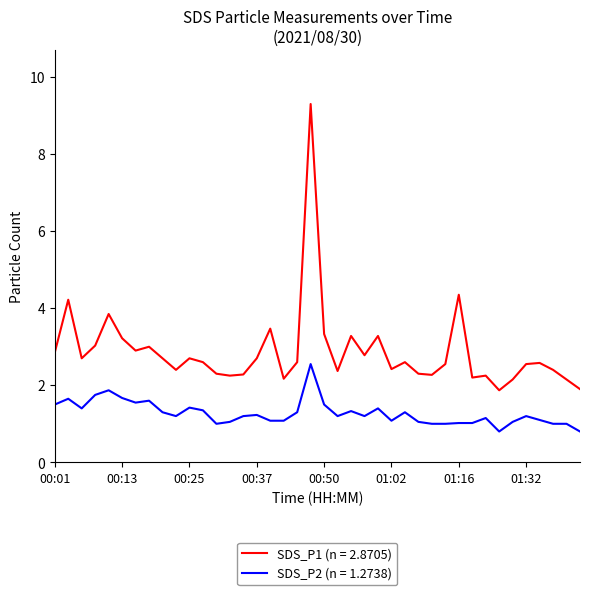

True or false: SDS_P2 (n = 1.2738) and SDS_P1 (n = 2.8705) cross at least once.

False